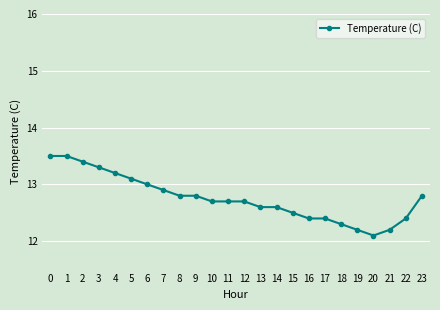

Is it true that the value at 2 is 13.4?

True